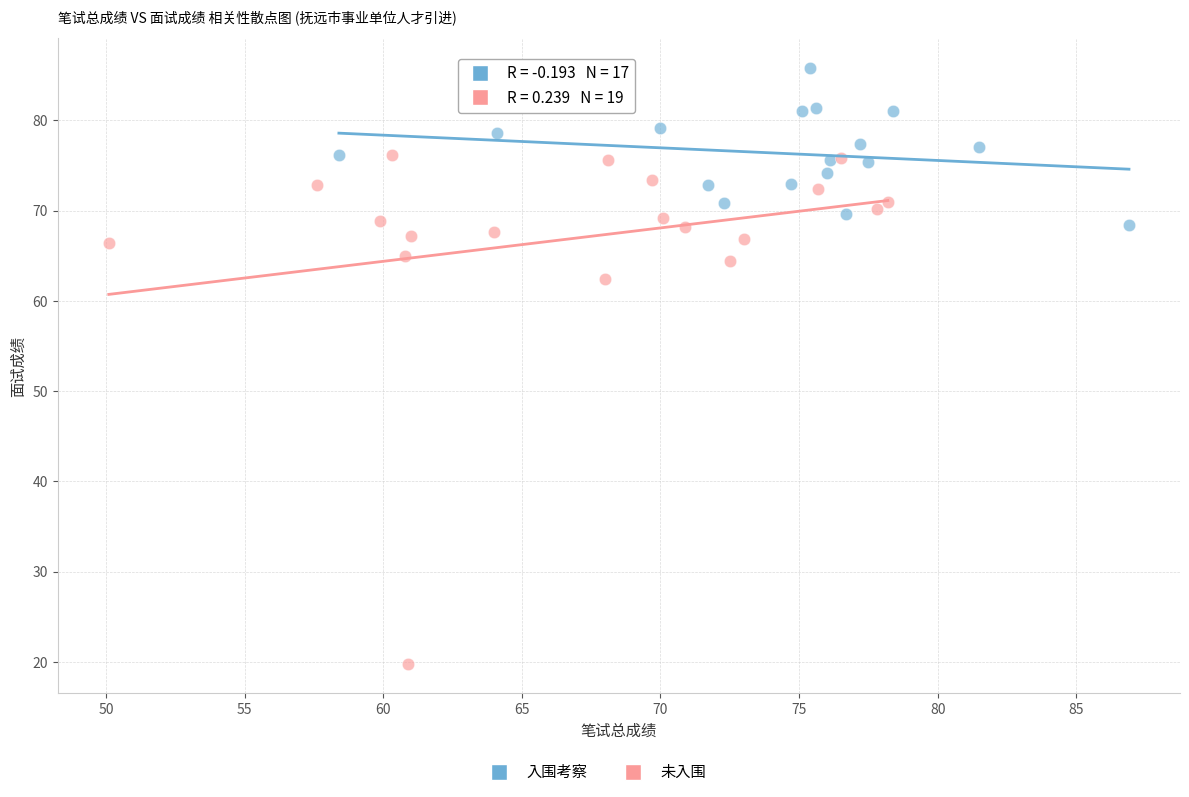

Which series reaches the minimum Y coordinate?

未入围